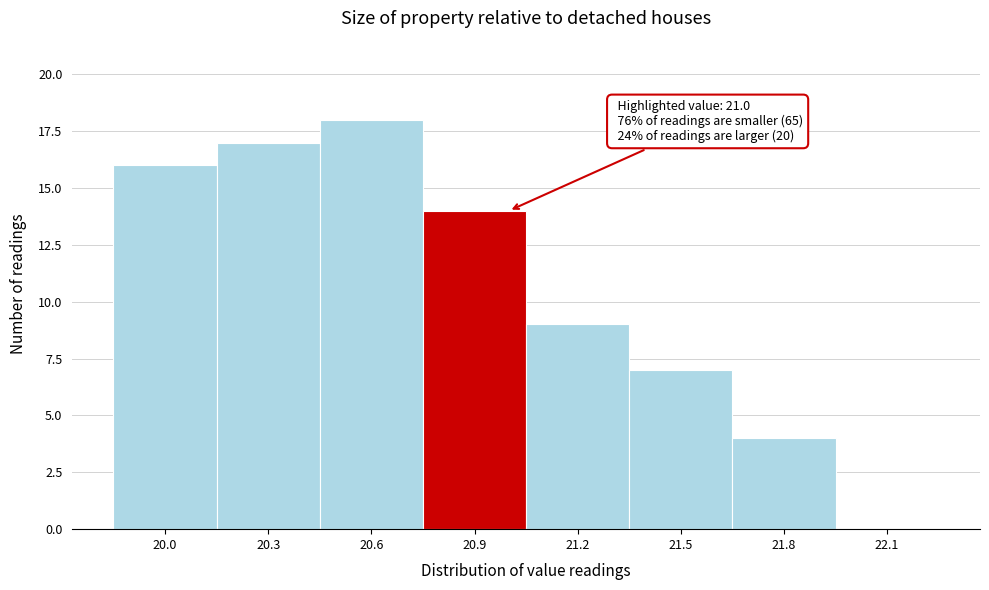

Over which range of the x-axis is the bar tallest?

20.45 to 20.75